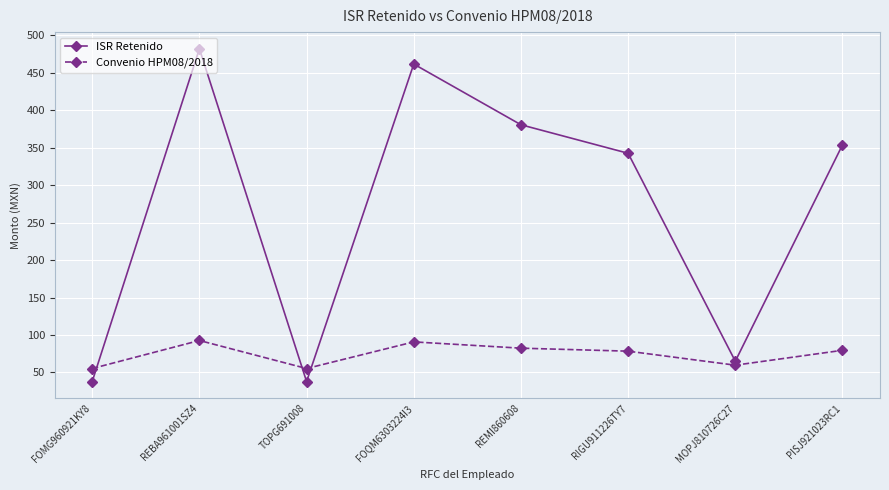

Where do ISR Retenido and Convenio HPM08/2018 first cross each other?

FOMG960921KY8 and REBA961001SZ4